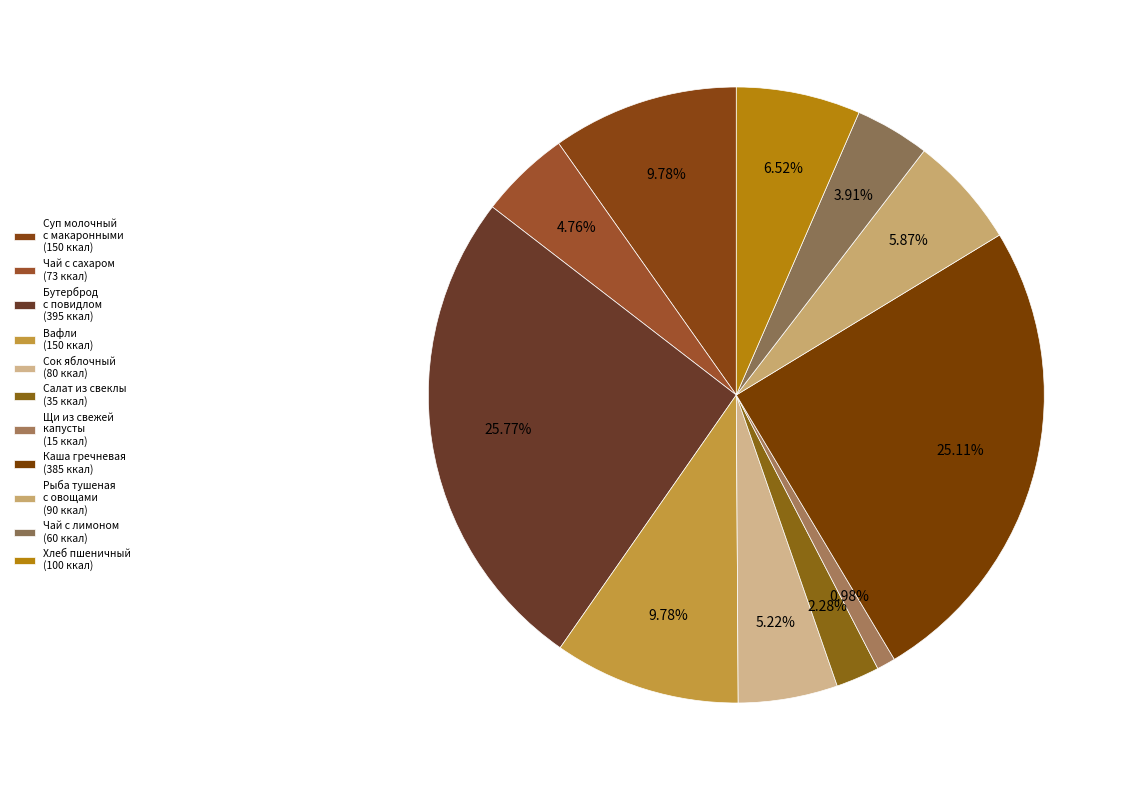

Count the number of slices in the pie.

11